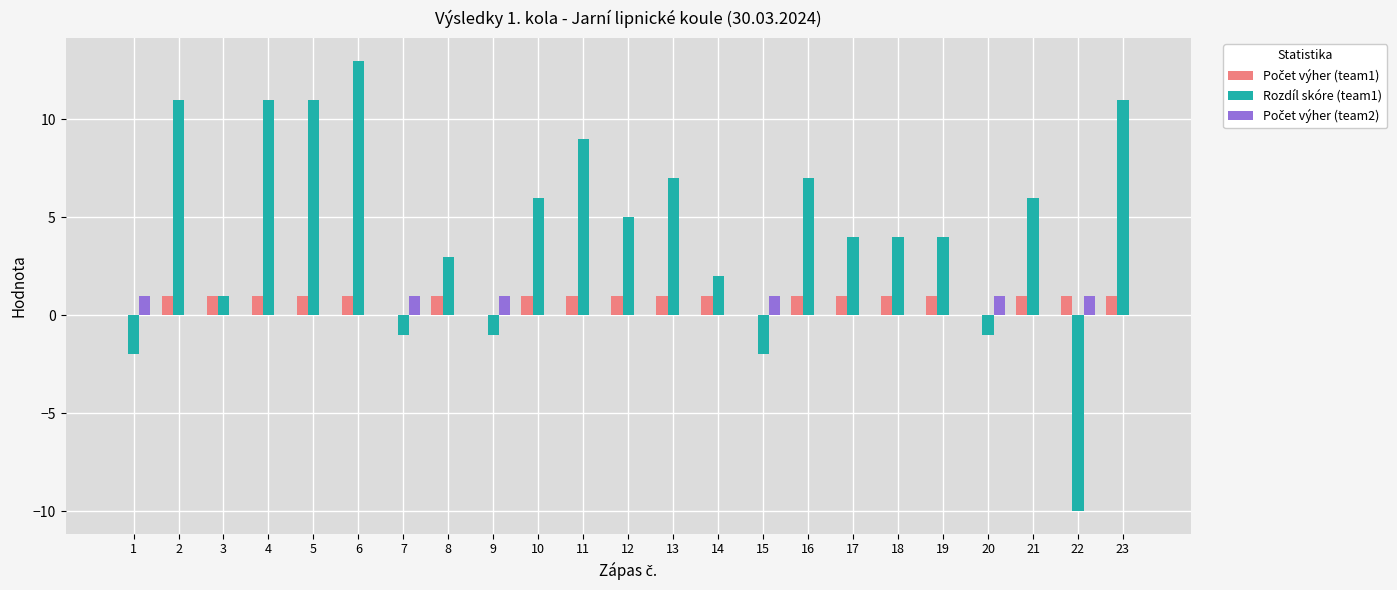

At which category is the sum across all series the highest?

6